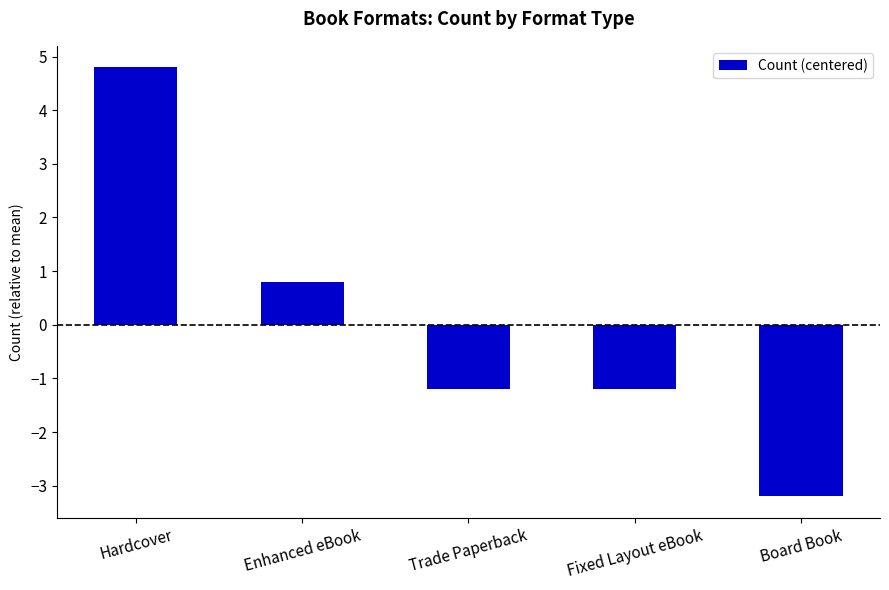

The value at Board Book is -3.2. True or false?

True